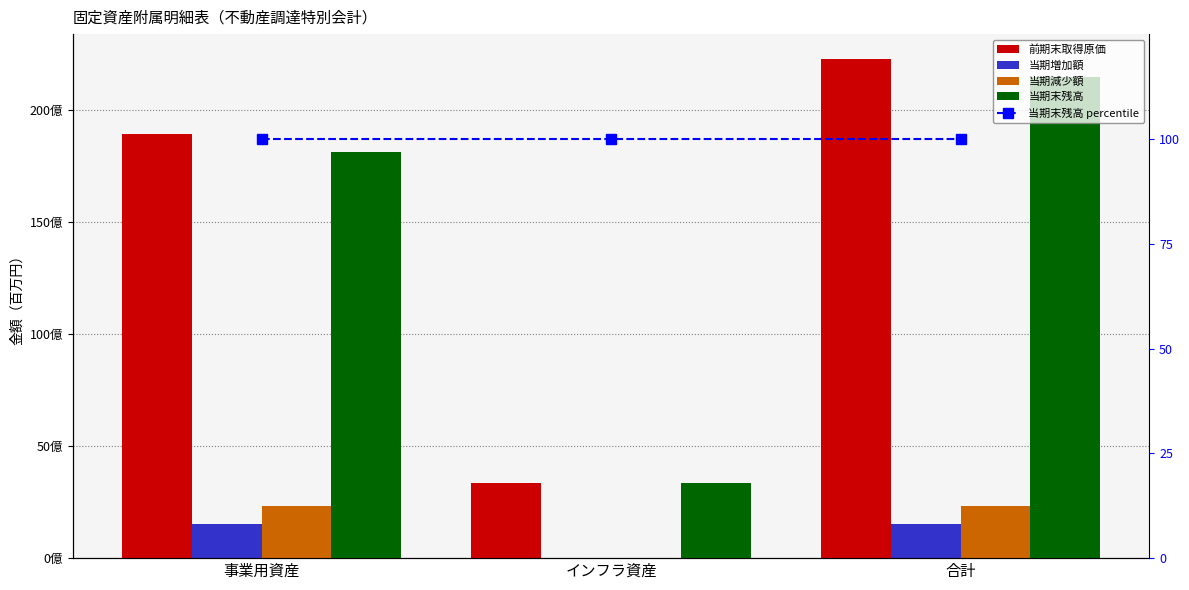

The 当期末残高 percentile series shows 136 at インフラ資産. True or false?

False